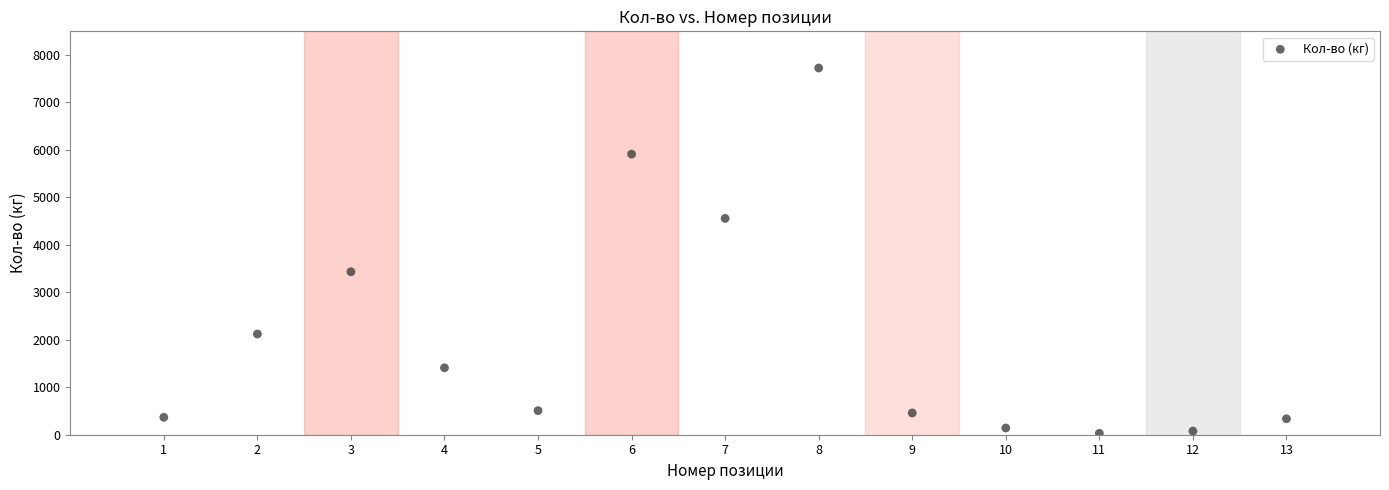

What Y value in the scatter plot is closest to 3877?

3432